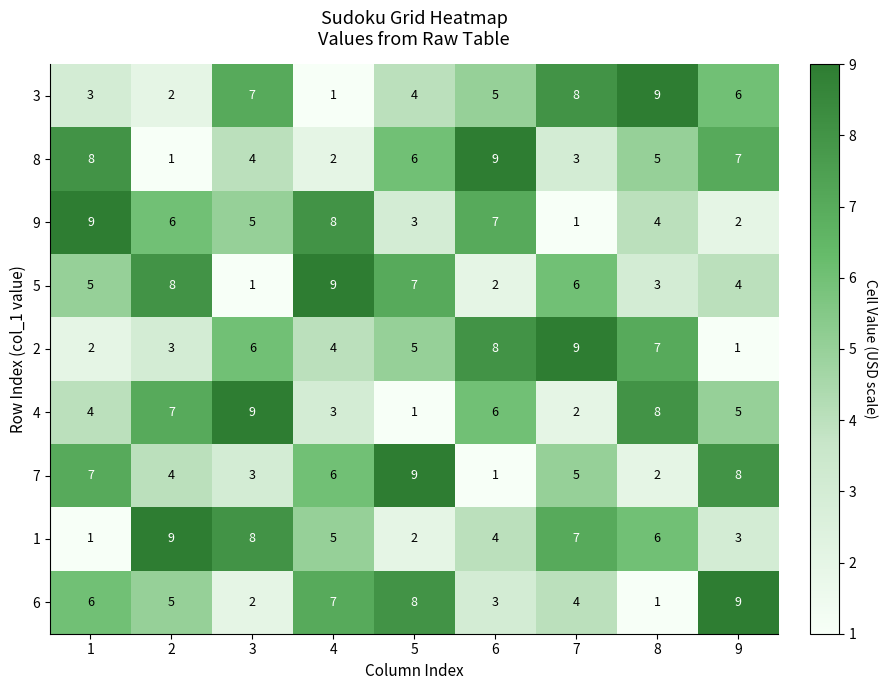

What is the difference between the highest and lowest values at 9?

8